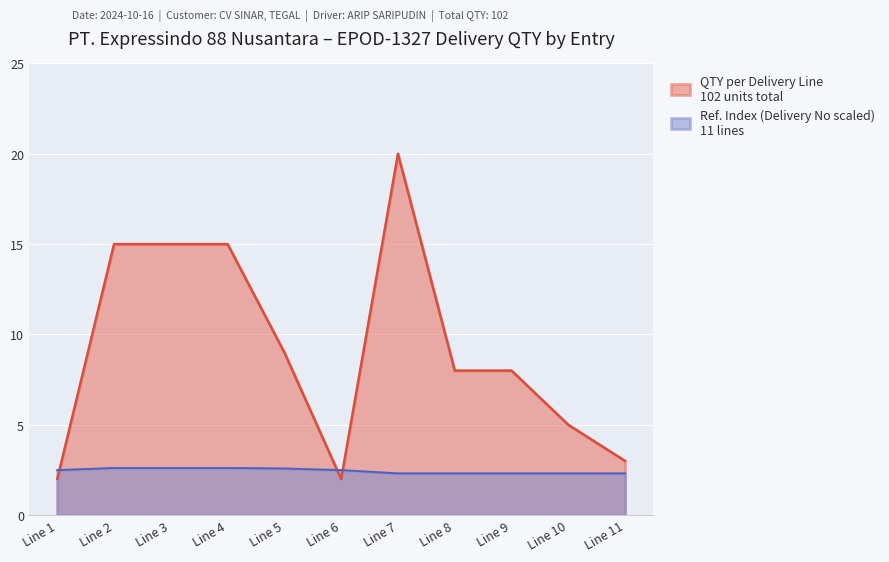

Does the chart display data point markers on the line(s)?

No